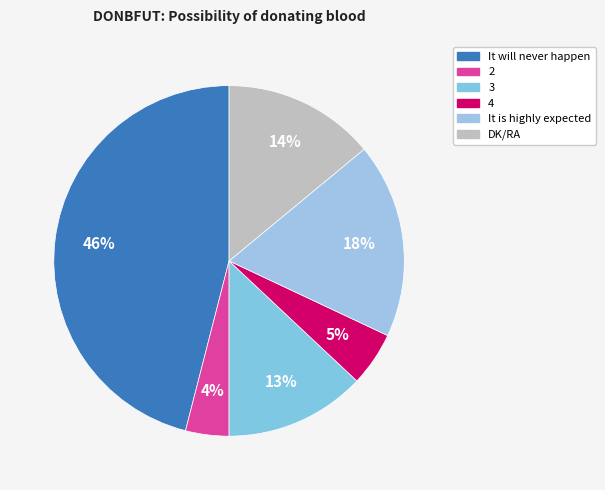

Which category has the smallest portion of the pie?

2